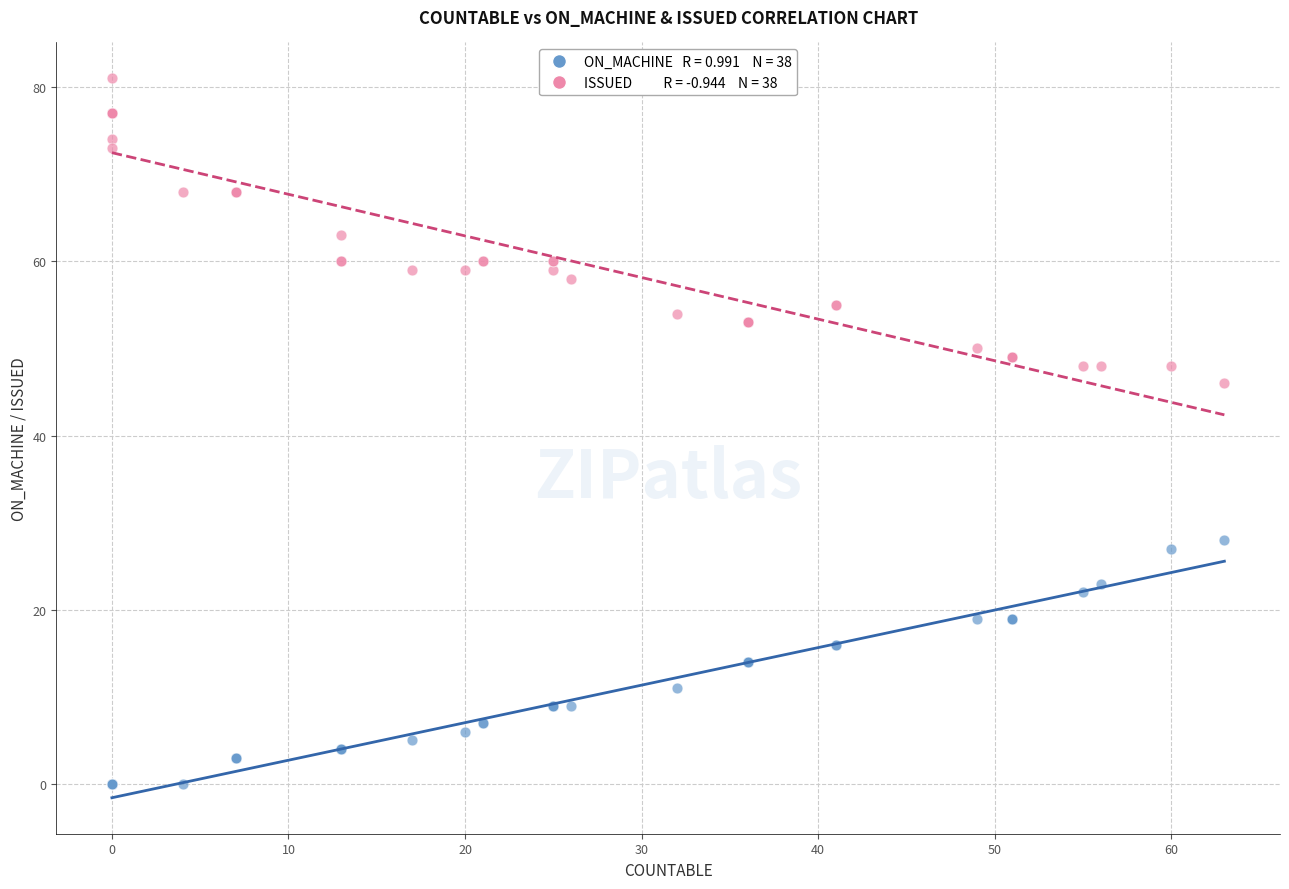

Across all series, what Y value is closest to 40?

46